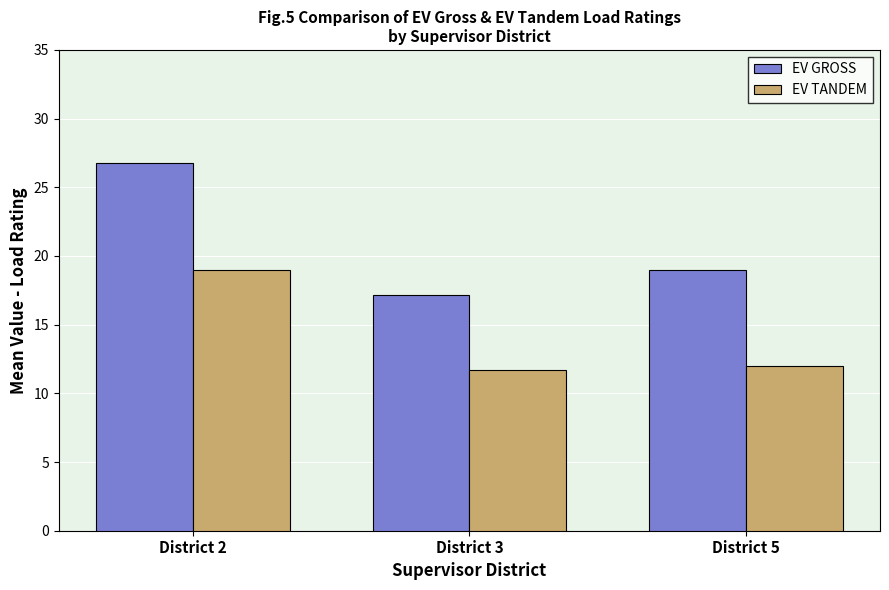

Reading right to left, extract all data points from this chart.

EV GROSS: District 5=19.0	District 3=17.1	District 2=26.8
EV TANDEM: District 5=12.0	District 3=11.7	District 2=19.0